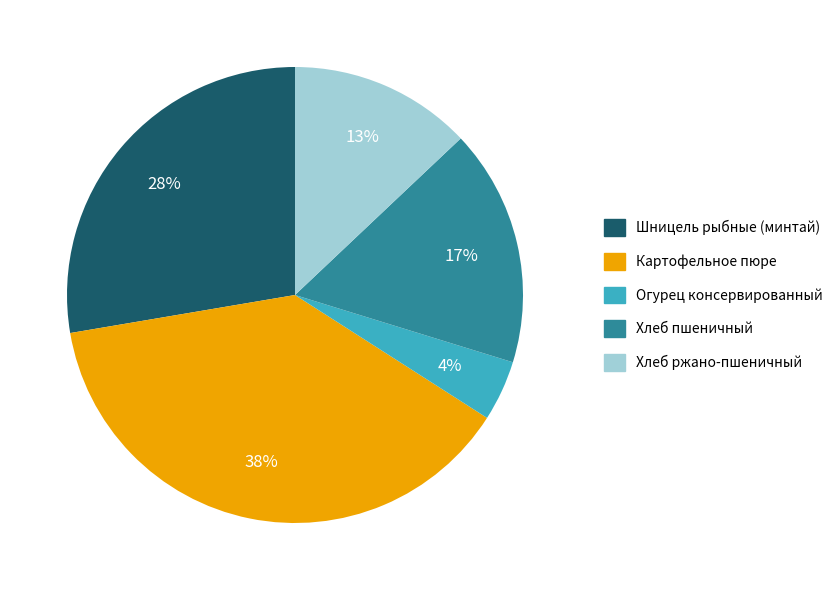

The Шницель рыбные (минтай) slice represents 28% of the pie. True or false?

True